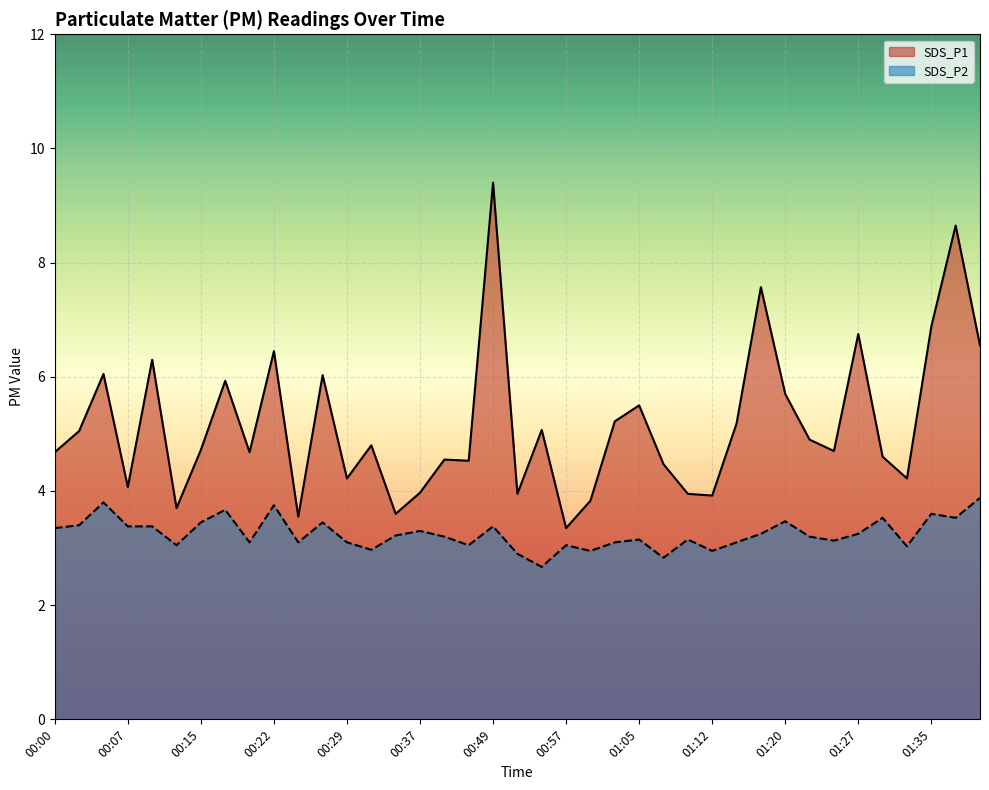

What is the sum of the SDS_P1 values at 01:27 and 00:22?

13.2